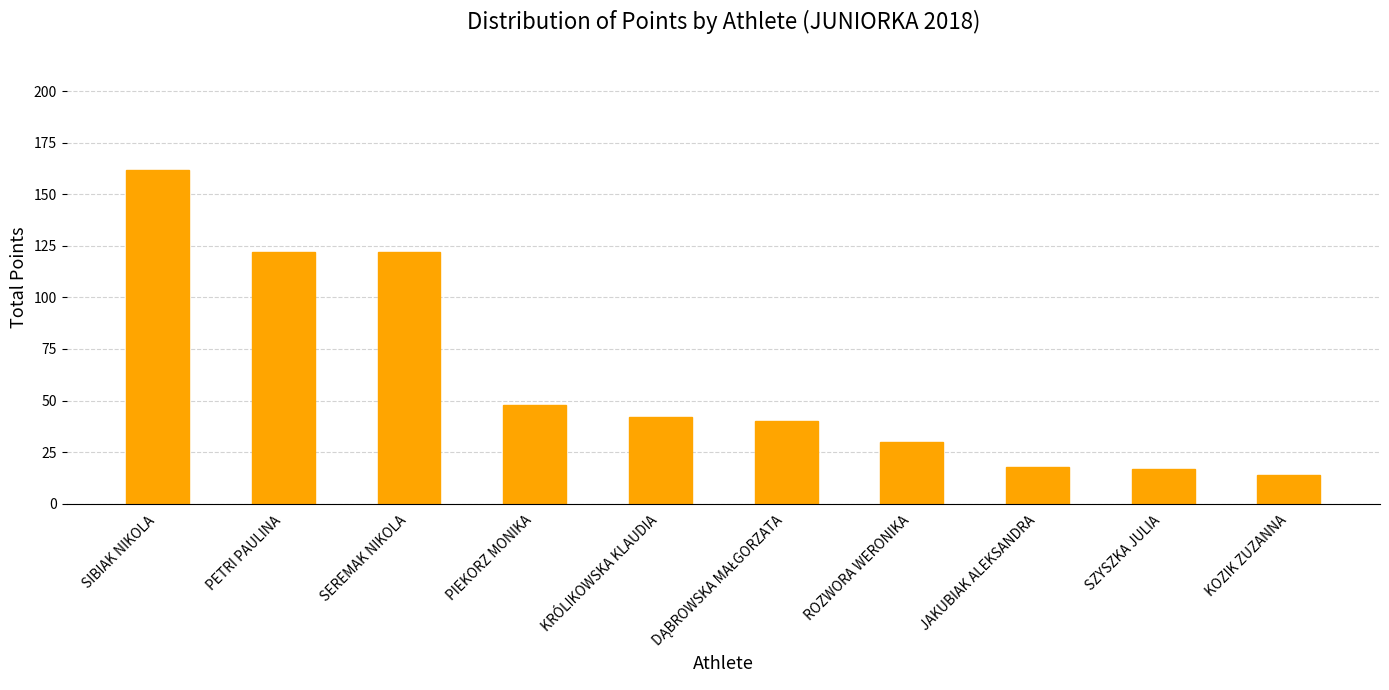

Count the number of categories in the chart.

10